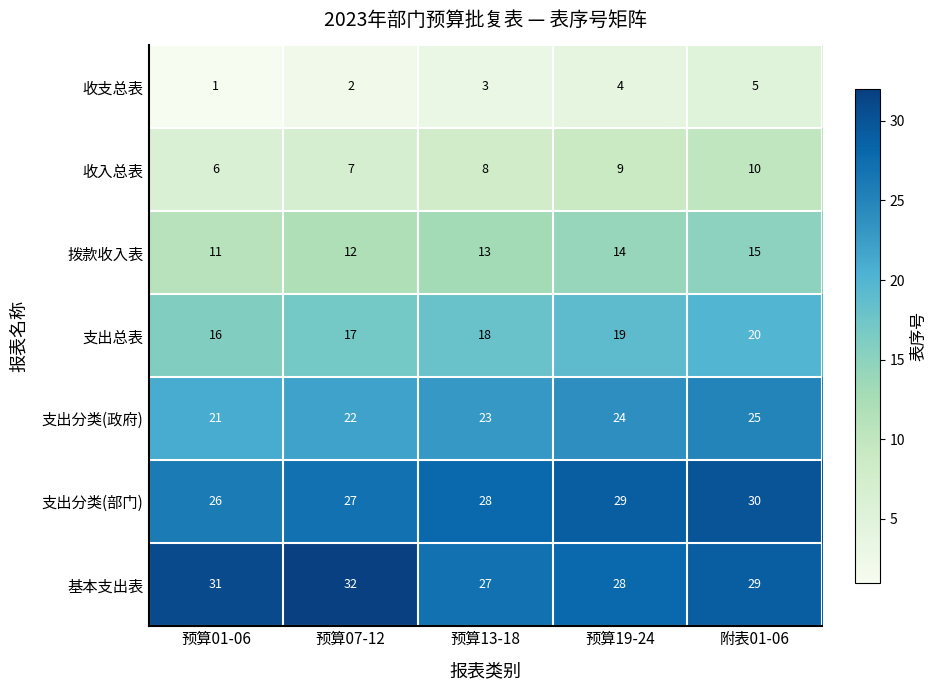

At which category does the chart reach its minimum across all series?

预算01-06